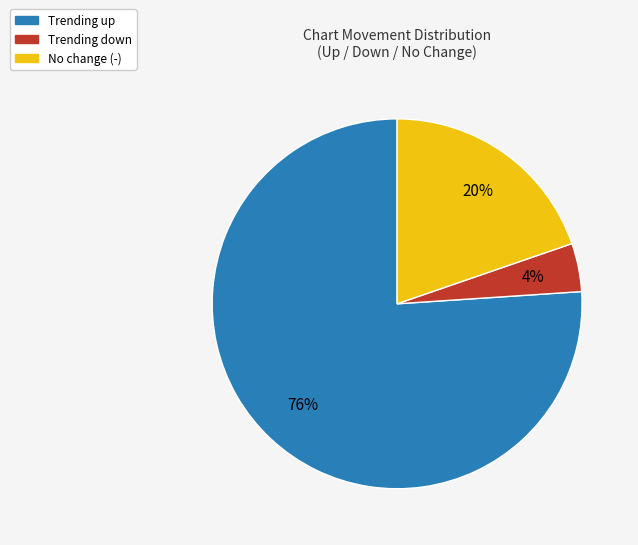

Is there a majority slice in this chart?

Yes